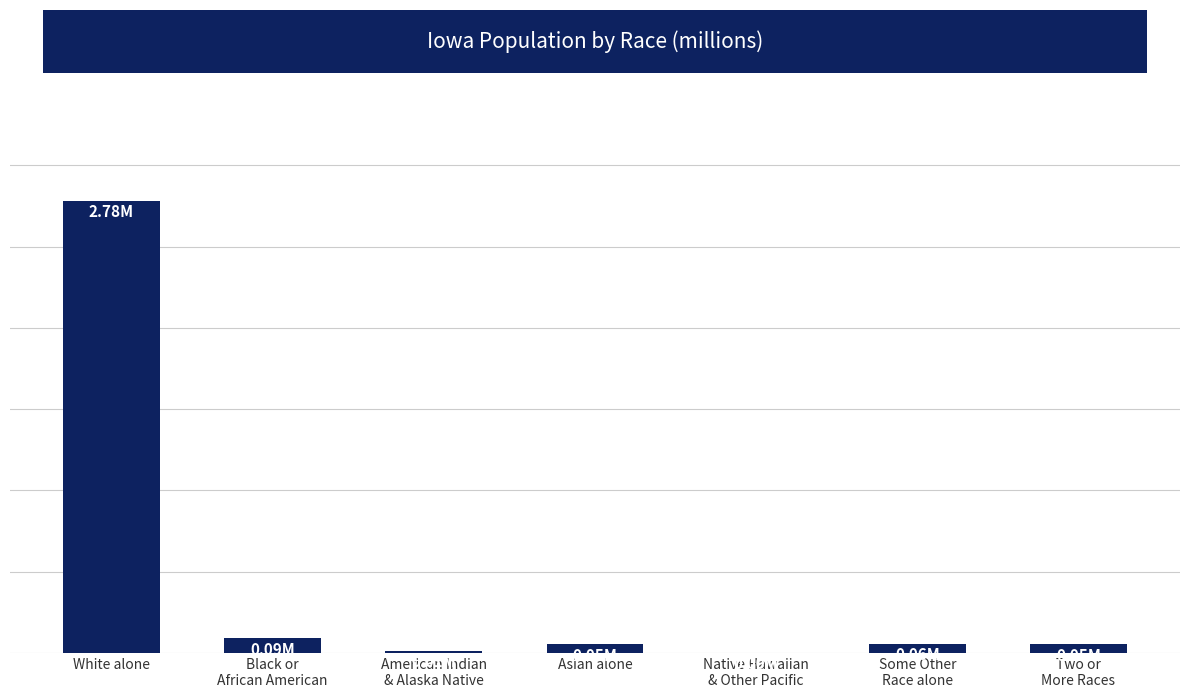

What position from the right is White alone?

7